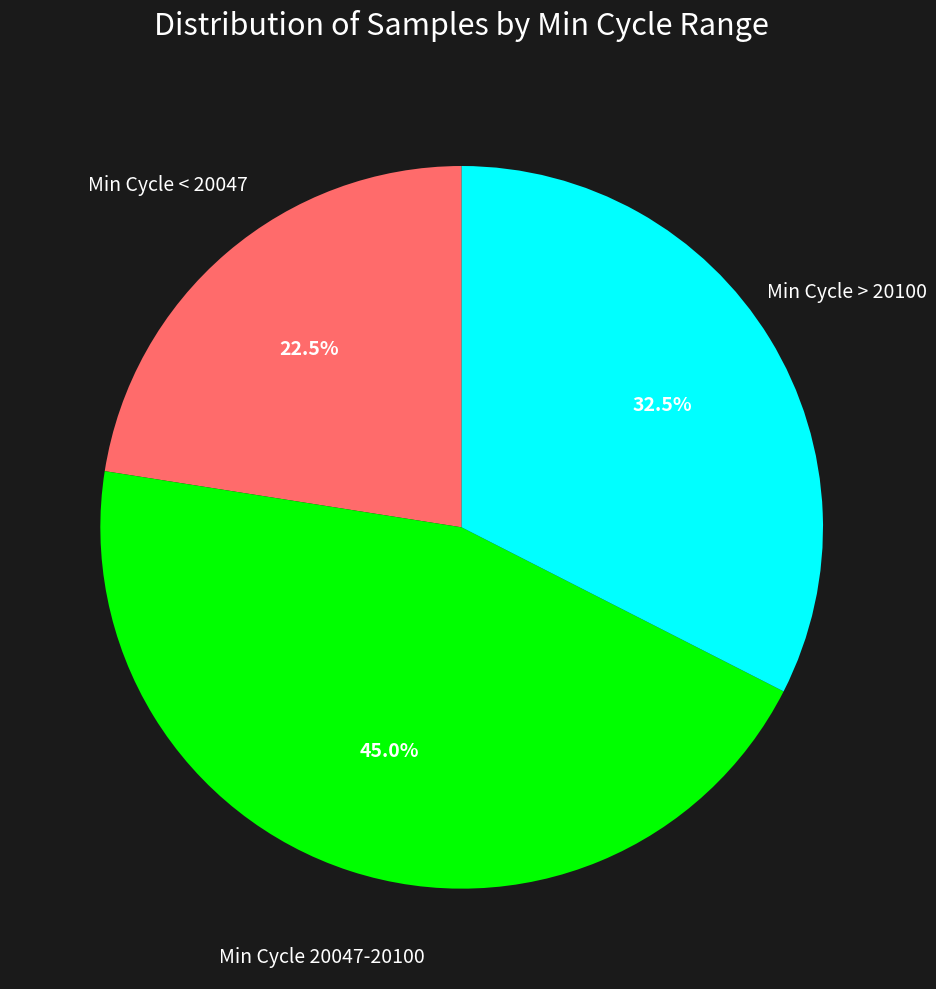

How many slices are in this pie chart?

3